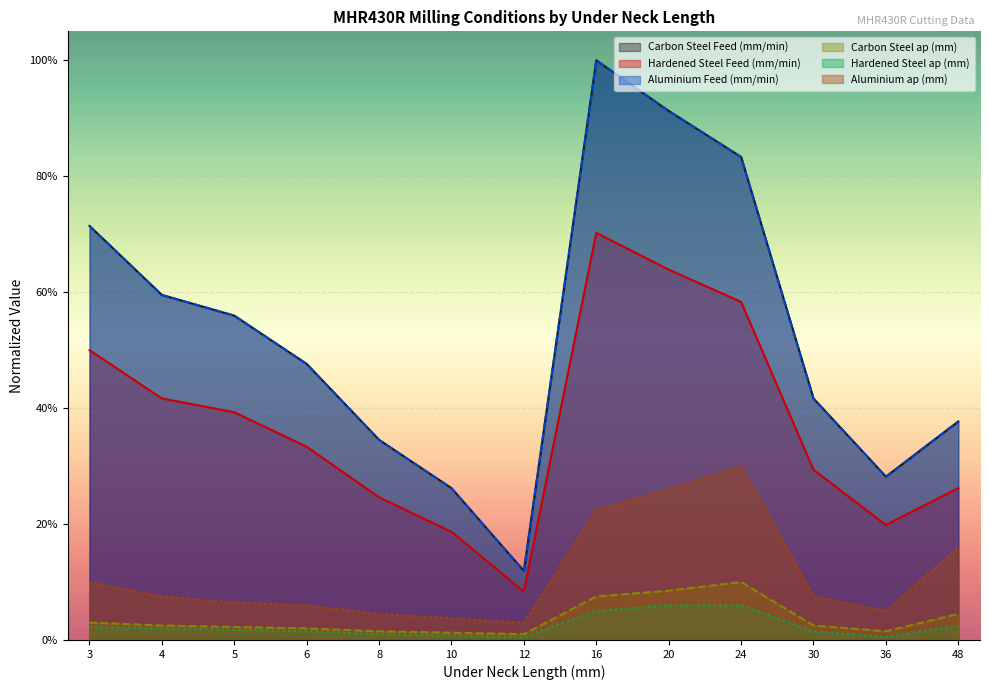

Where is Aluminium Feed (mm/min) nearest to the value 0?

12